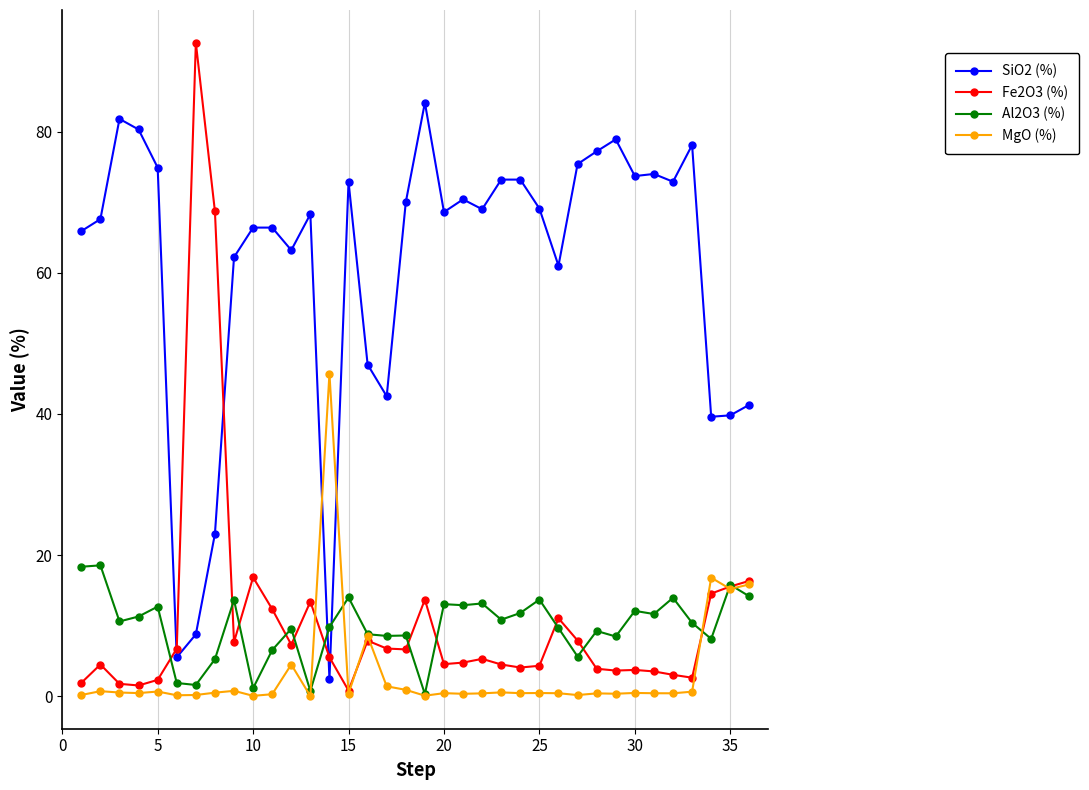

Which series ends up on top after the final intersection of SiO2 (%) and Al2O3 (%)?

SiO2 (%)